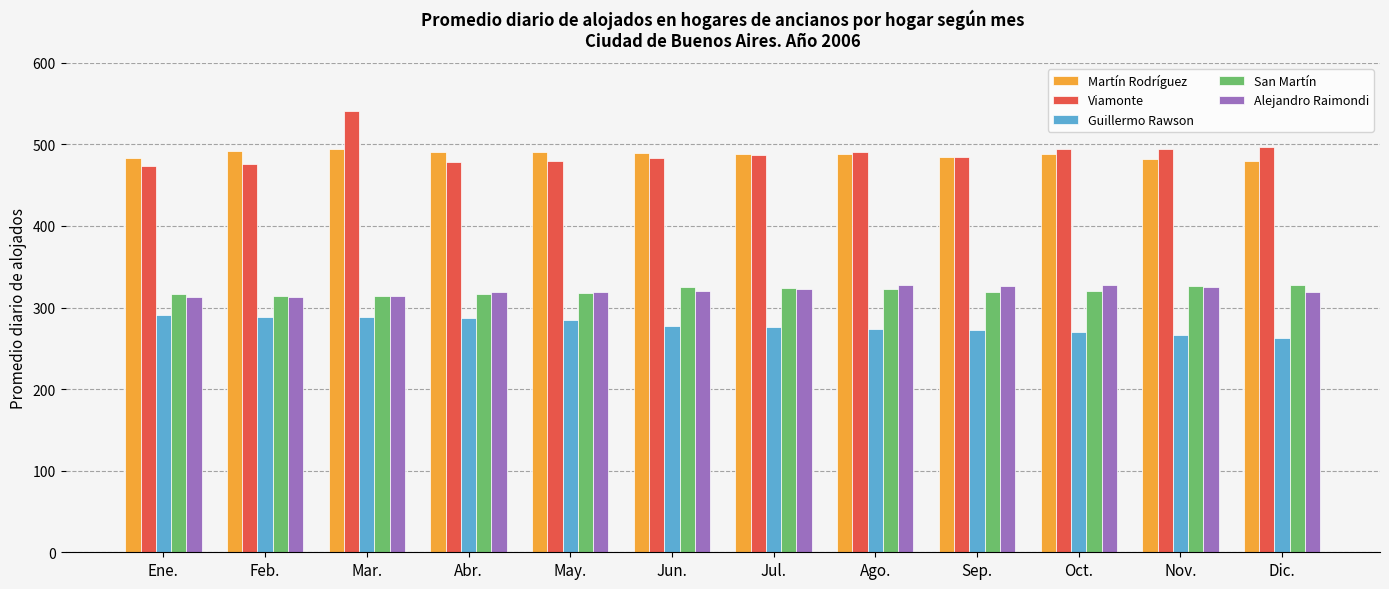

The Viamonte series shows 261.1 at Nov.. True or false?

False